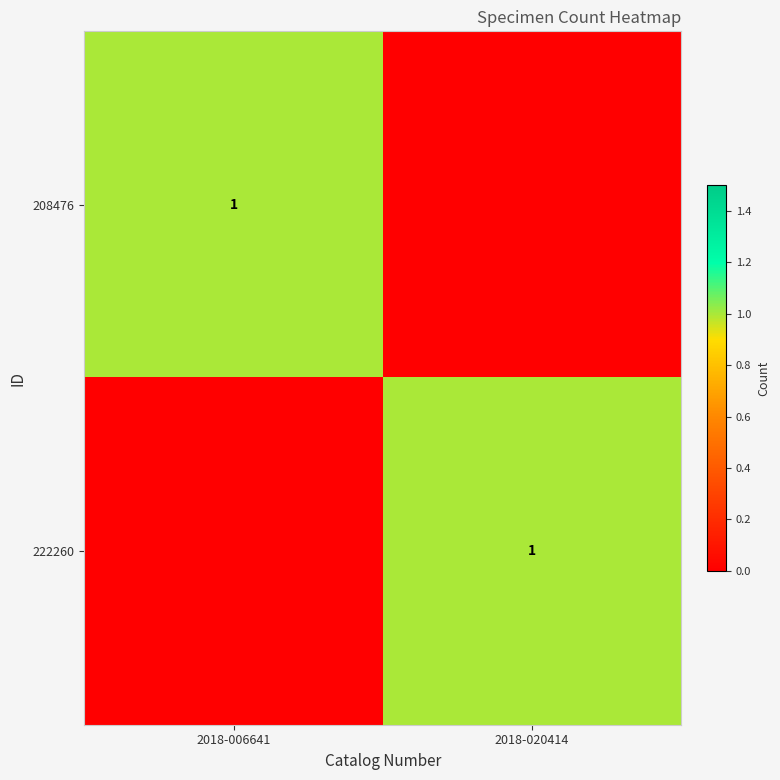

The value of 208476 at 2018-006641 is 0. True or false?

False